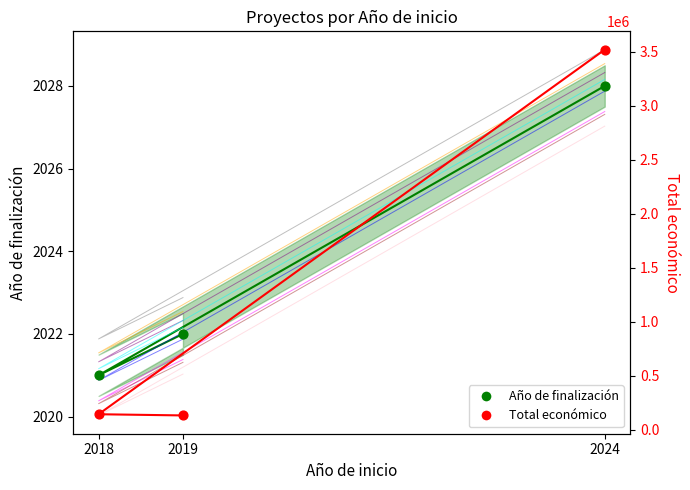

Which series has the largest total across all categories?

Total económico